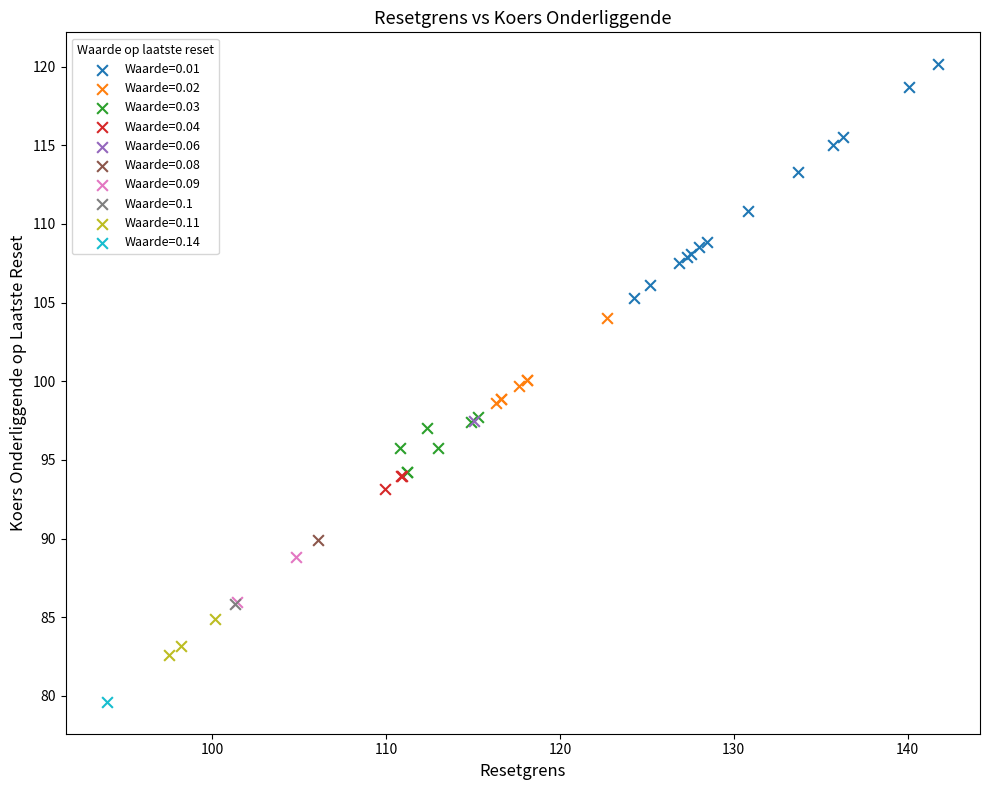

What are all the series names shown in the legend?

Waarde=0.01, Waarde=0.02, Waarde=0.03, Waarde=0.04, Waarde=0.06, Waarde=0.08, Waarde=0.09, Waarde=0.1, Waarde=0.11, Waarde=0.14